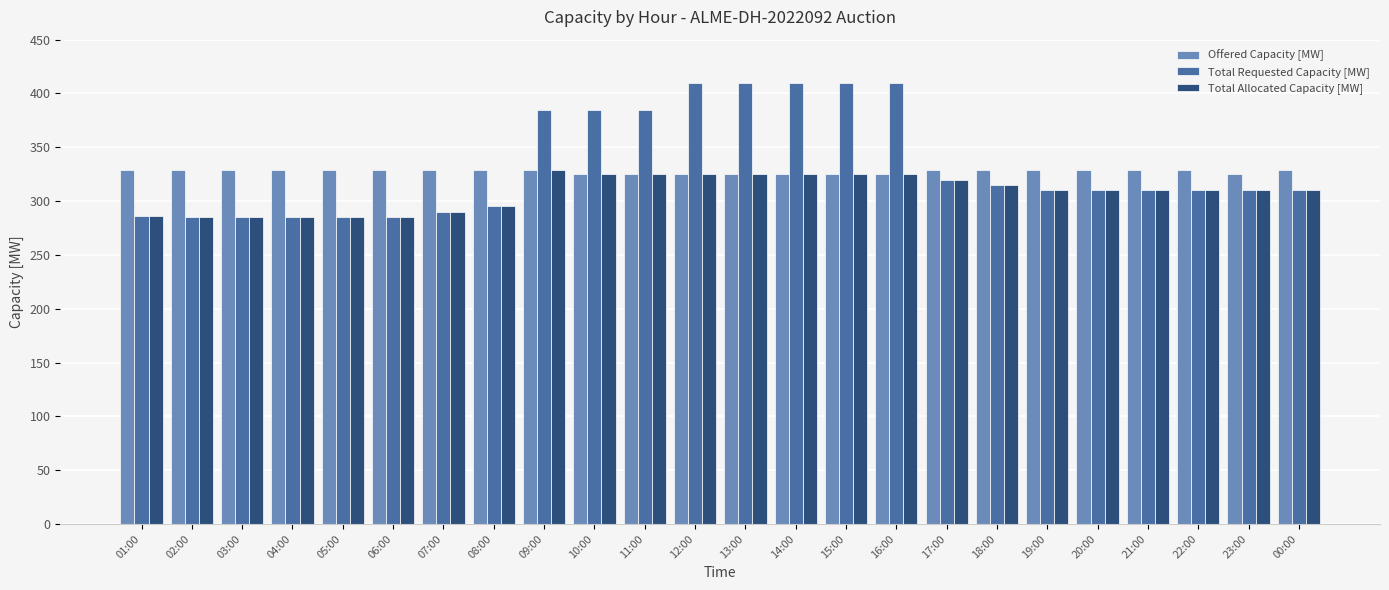

What is the spread (max minus min) of values at 15:00?

85